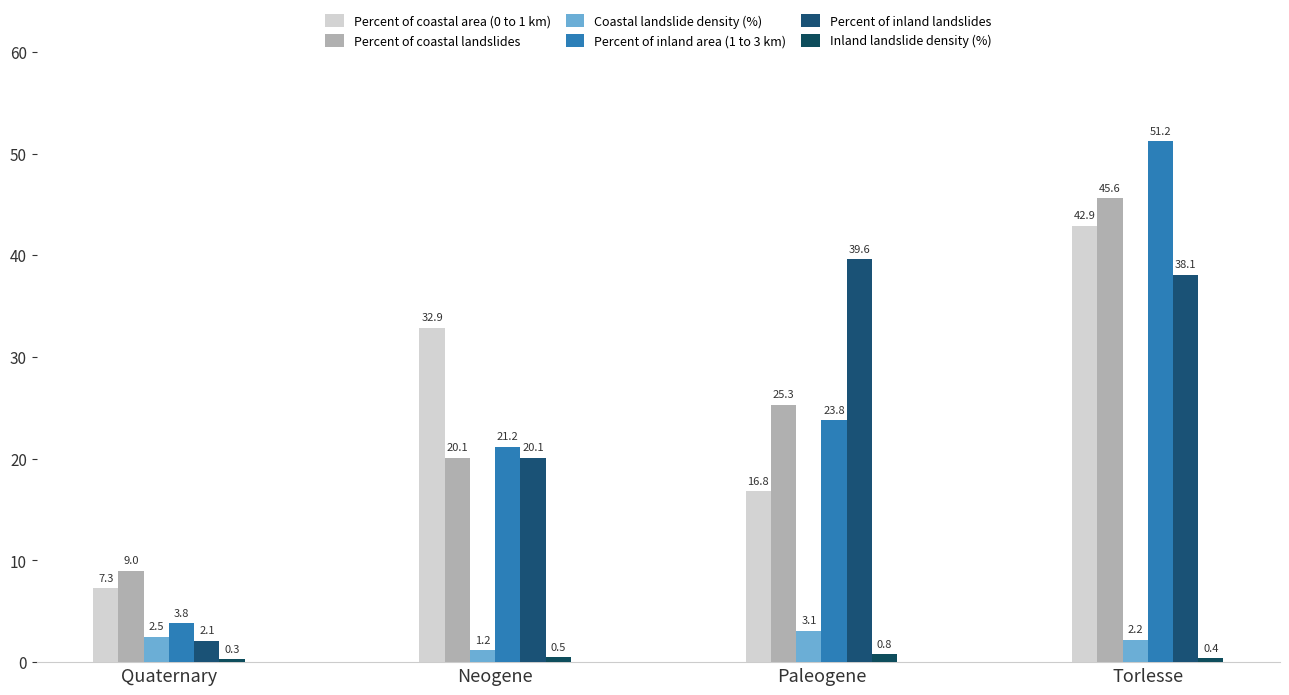

What position from the right is Paleogene?

2